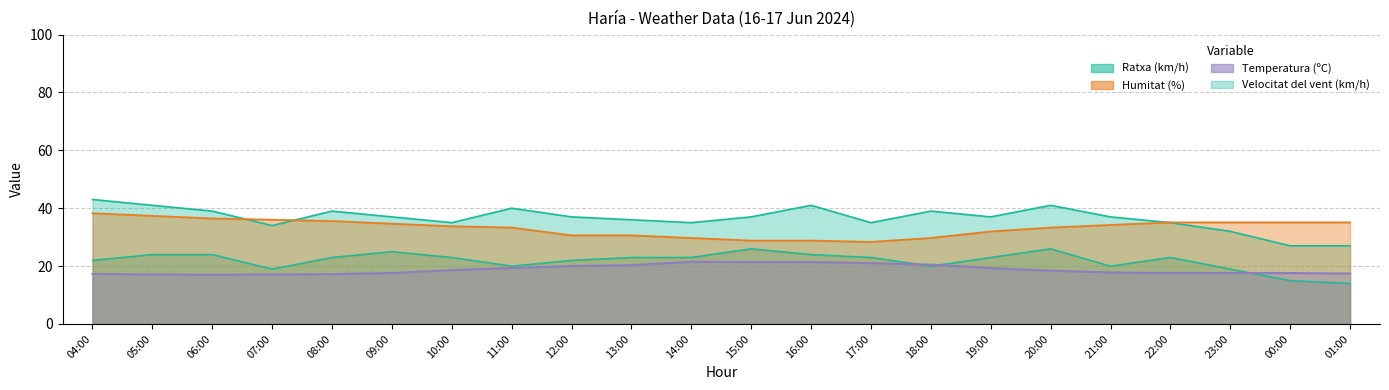

Is it true that Temperatura (ºC) equals 33.2 at 15:00?

False